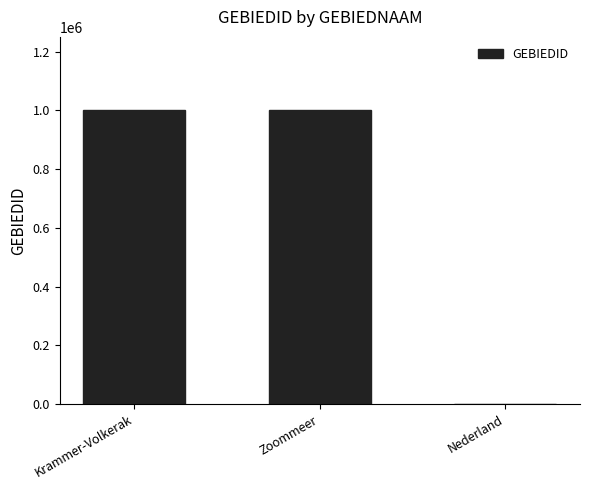

What is the change in value from Krammer-Volkerak to Nederland?

-1000114